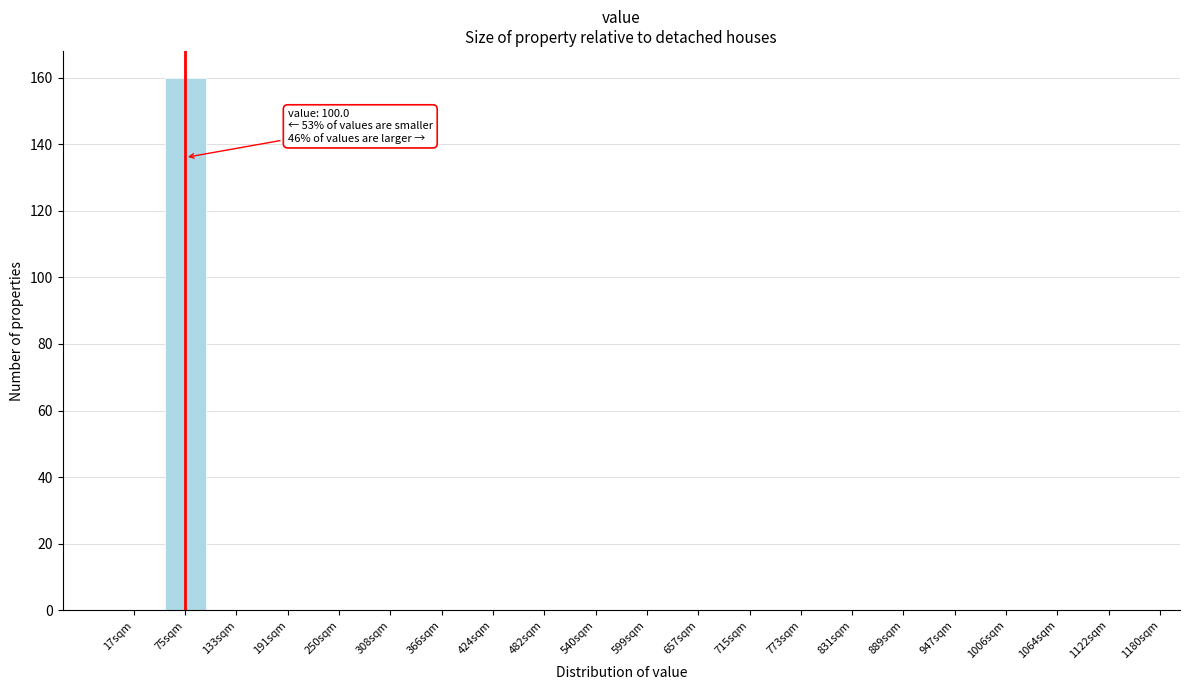

Reading right to left, extract all data points from this chart.

1122sqm=0	1064sqm=0	1006sqm=0	947sqm=0	889sqm=0	831sqm=0	773sqm=0	715sqm=0	657sqm=0	599sqm=0	540sqm=0	482sqm=0	424sqm=0	366sqm=0	308sqm=0	250sqm=0	191sqm=0	133sqm=0	75sqm=160	17sqm=0